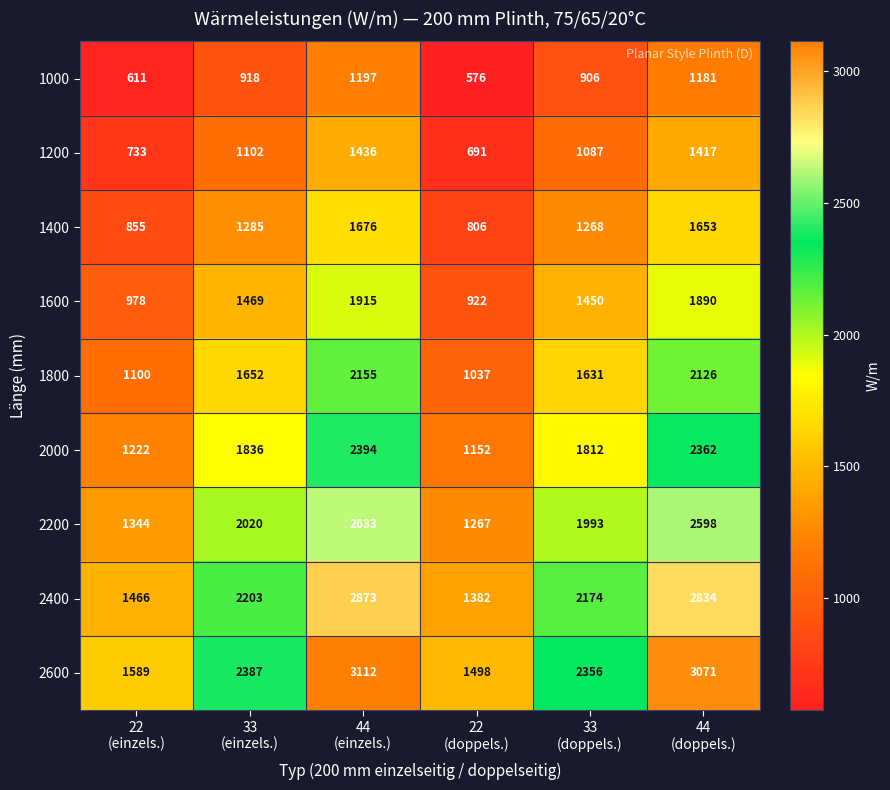

Which series has the largest total across all categories?

2600